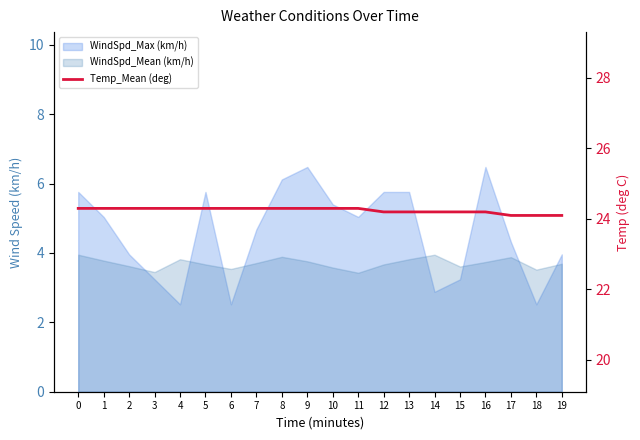

Does the chart display data point markers on the line(s)?

No